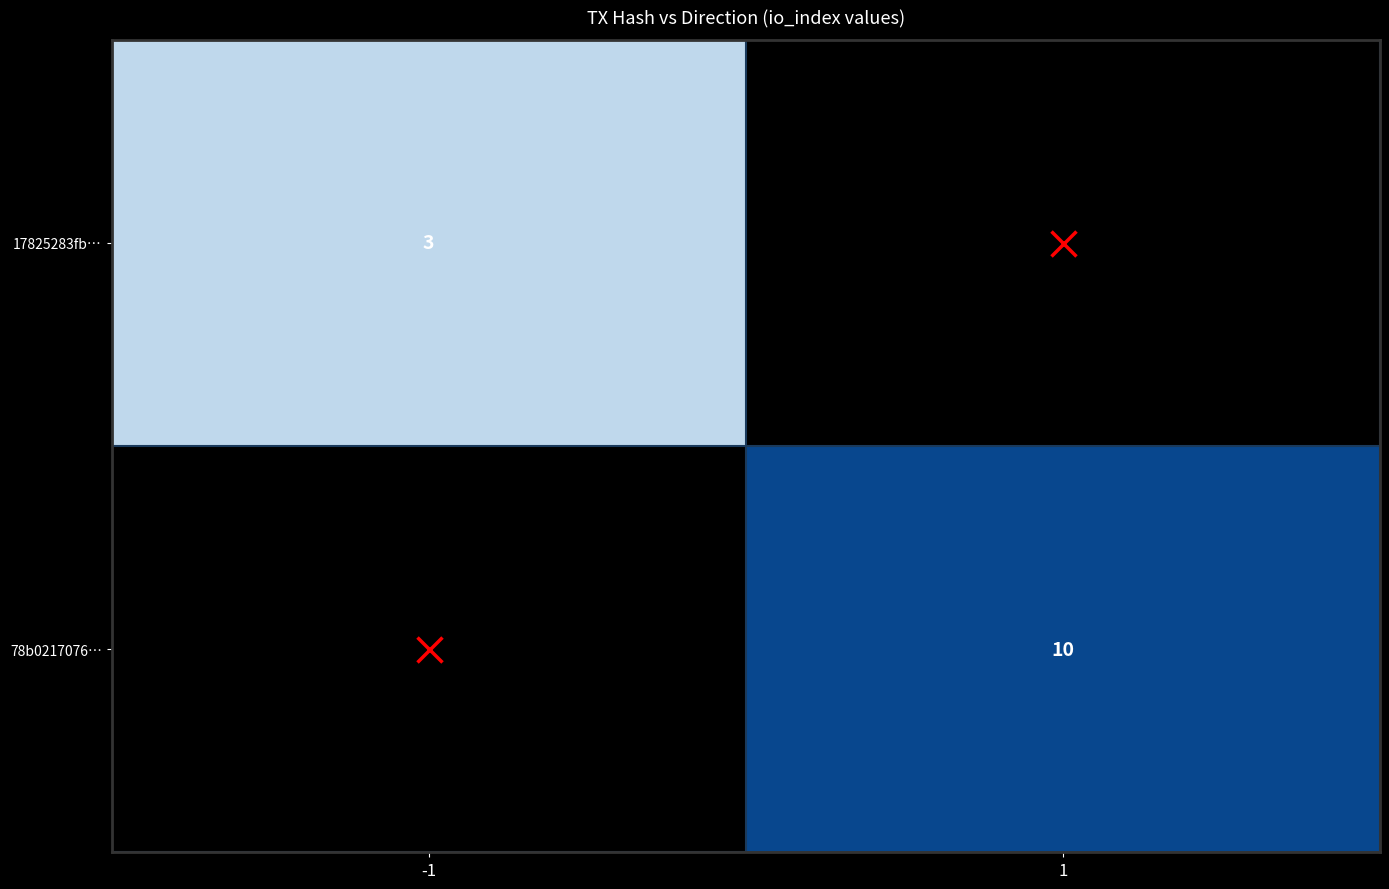

Between -1 and 1, which is larger?

1